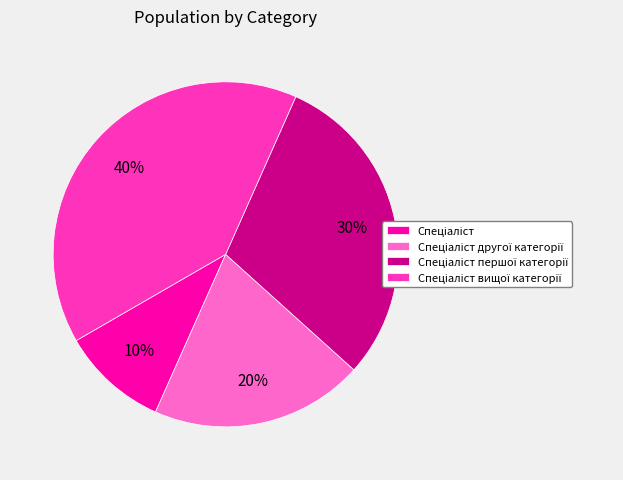

Does any single category account for the majority?

No